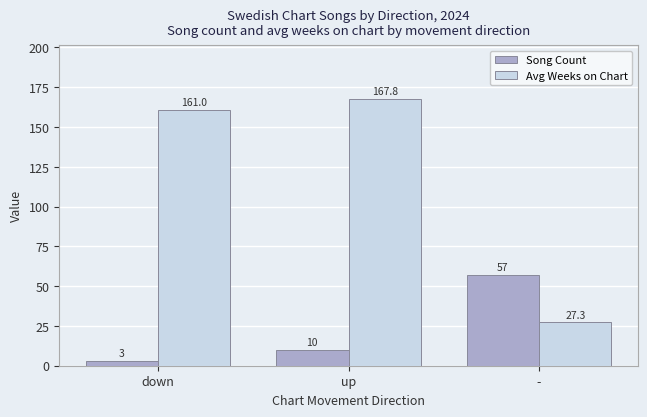

True or false: Avg Weeks on Chart has a value of 43.9 at down.

False